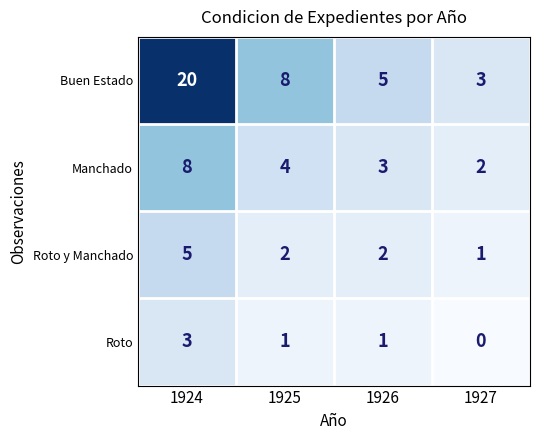

True or false: Roto has a value of 2 at 1926.

False